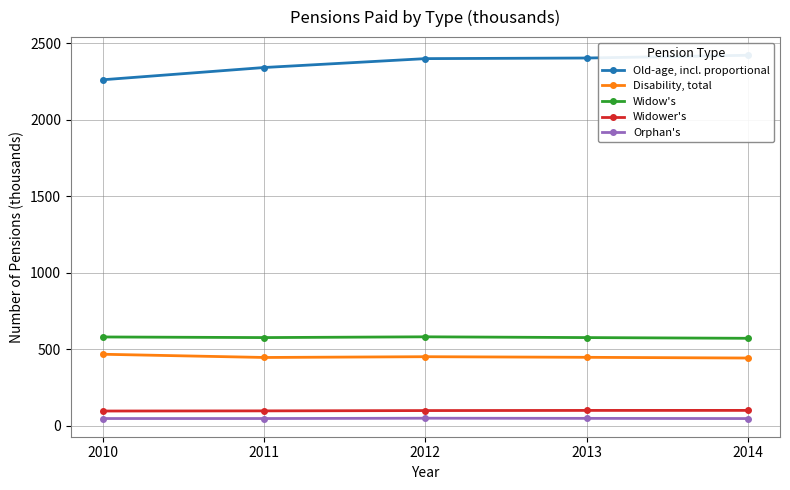

True or false: Orphan's and Widower's cross at least once.

False